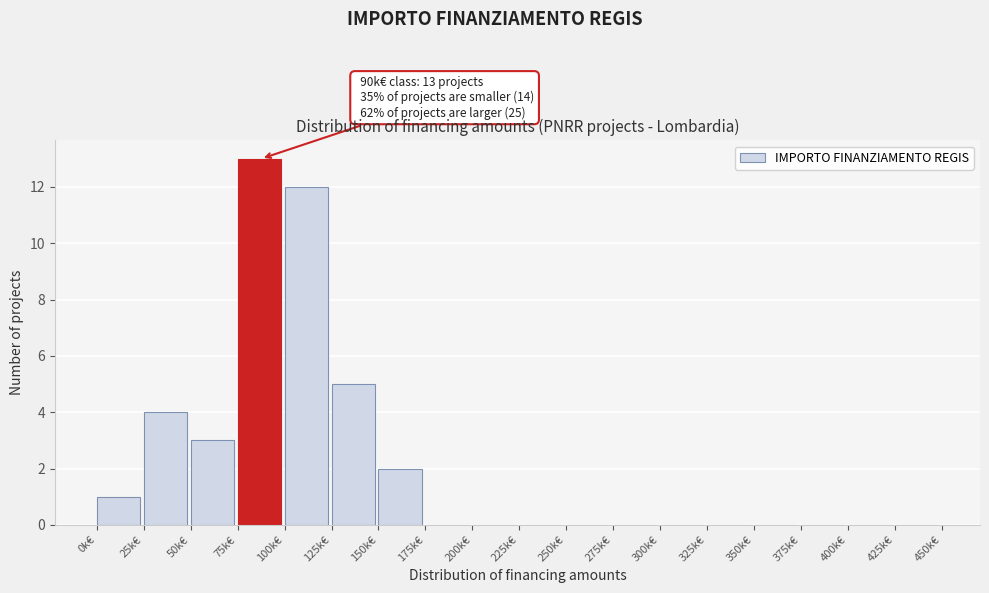

Reading left to right, extract all data points from this chart.

0k€=1	25k€=4	50k€=3	75k€=13	100k€=12	125k€=5	150k€=2	175k€=0	200k€=0	225k€=0	250k€=0	275k€=0	300k€=0	325k€=0	350k€=0	375k€=0	400k€=0	425k€=0